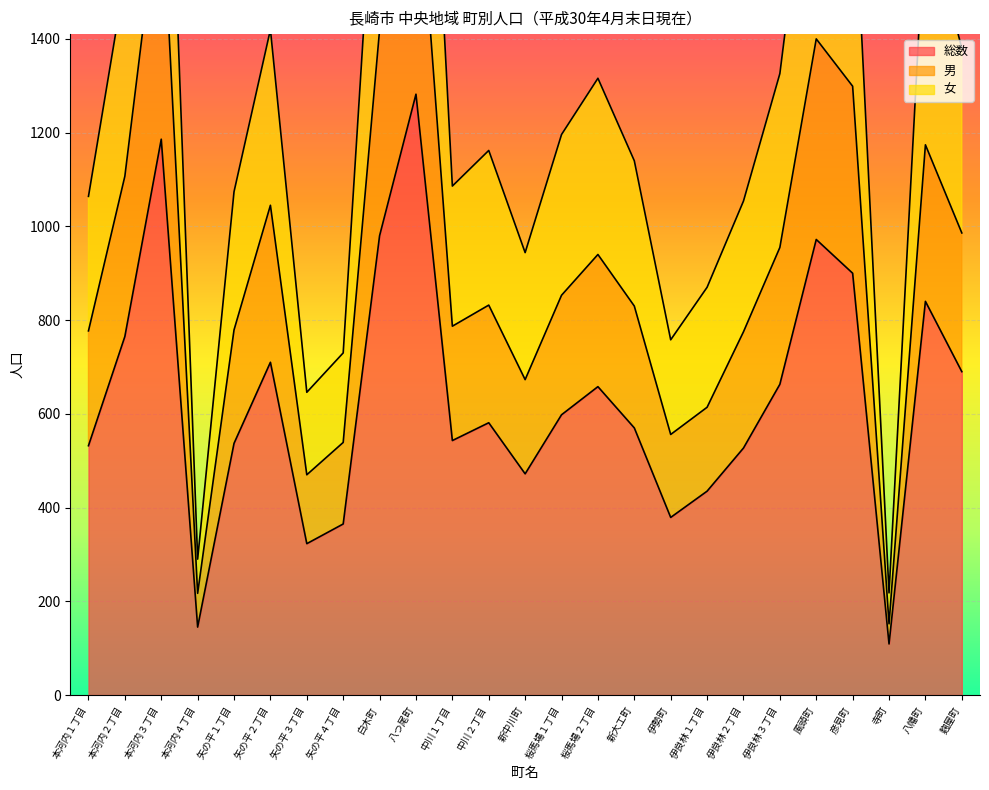

Read the 総数 value at 伊勢町.

379